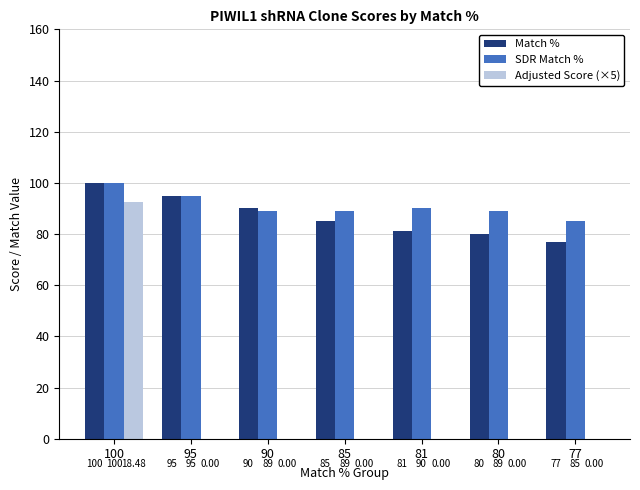

Reading right to left, list all the values displayed in this chart.

Match %: 77=77.0	80=80.0	81=81.0	85=85.0	90=90.0	95=95.0	100=100.0
SDR Match %: 77=85.0	80=89.0	81=90.0	85=89.0	90=89.0	95=95.0	100=100.0
Adjusted Score (×5): 77=0.0	80=0.0	81=0.0	85=0.0	90=0.0	95=0.0	100=92.4